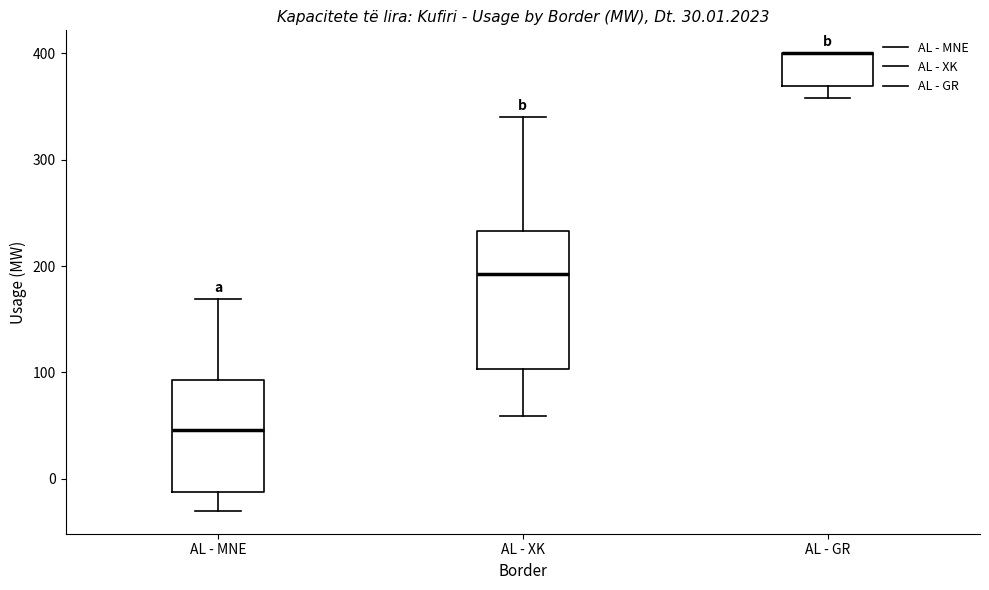

Comparing the boxes themselves (not the whiskers), which one is the tallest?

AL - XK